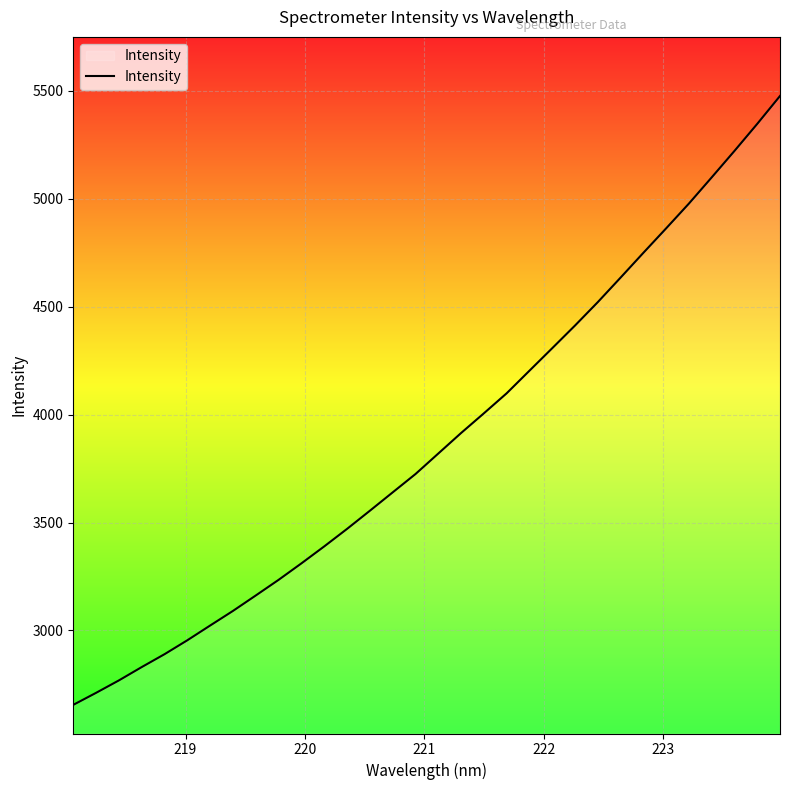

What is the greatest value displayed?

5476.8